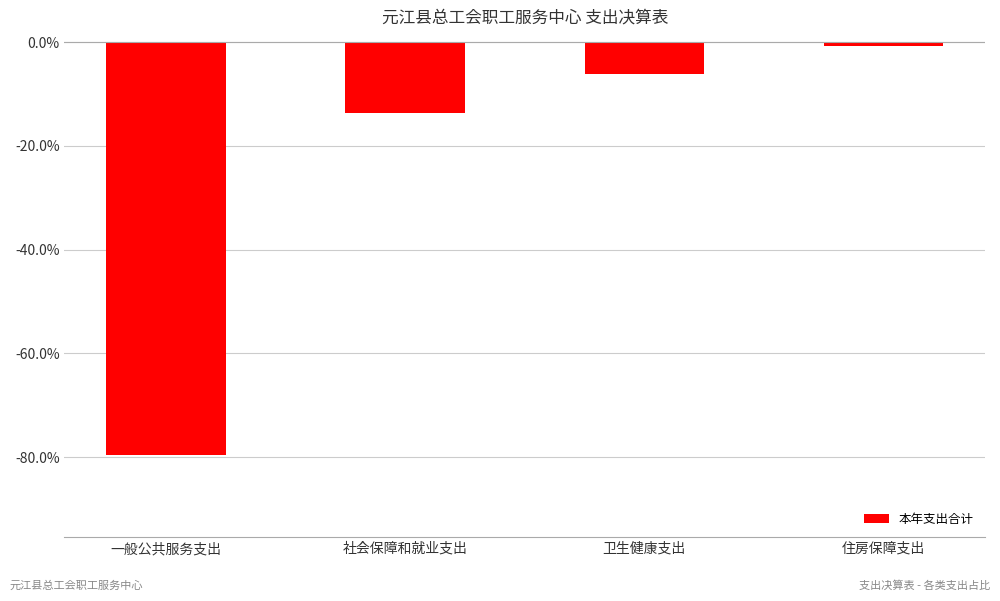

What is the sum of the values at 社会保障和就业支出 and 一般公共服务支出?

-93.2